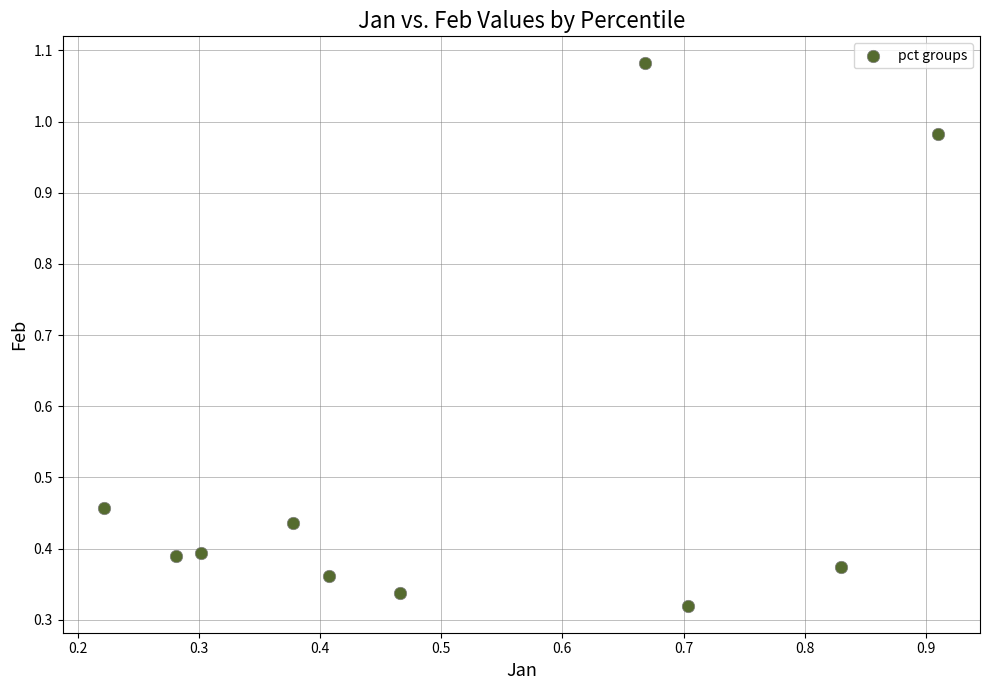

What is the range of X values (max minus min)?

0.7